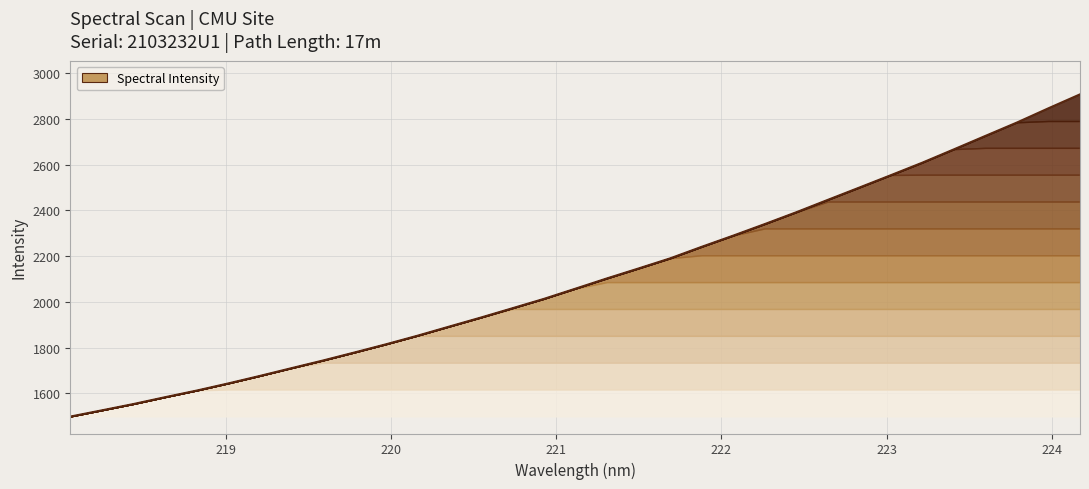

What is the average value?

2110.1